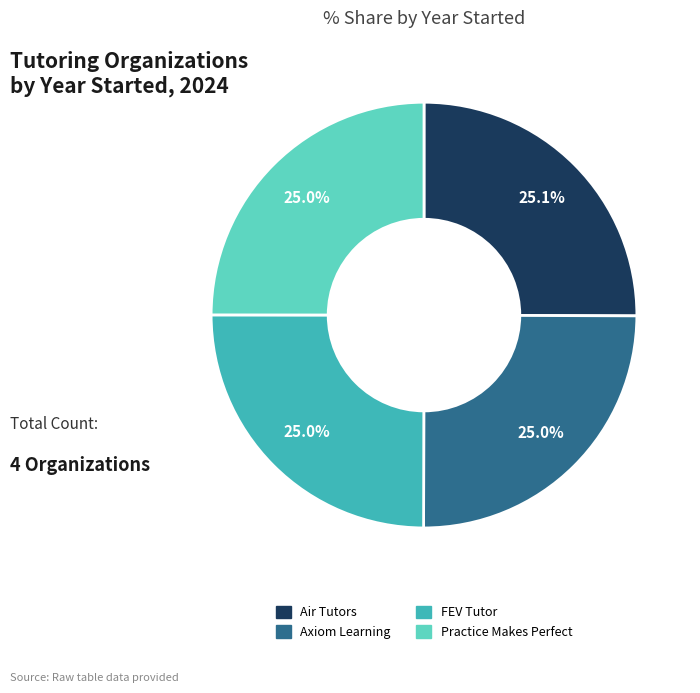

What percentage is the Air Tutors slice, to the nearest percent?

25%